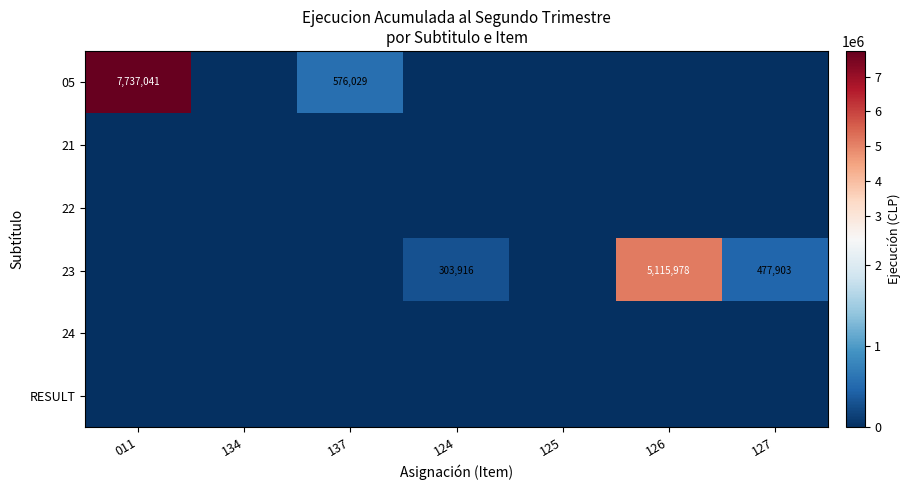

Is it true that 23 equals 8411860 at 126?

False